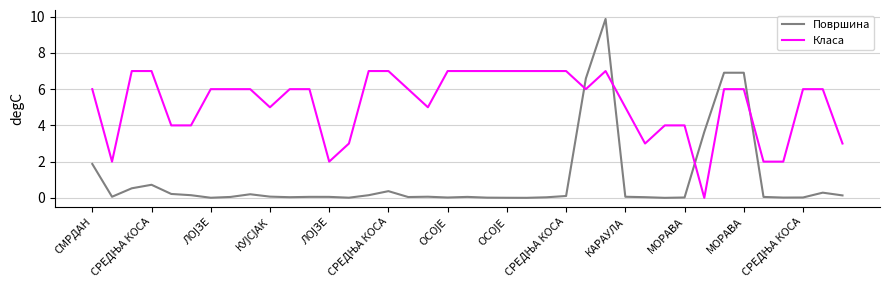

Which series has the largest total across all categories?

Класа